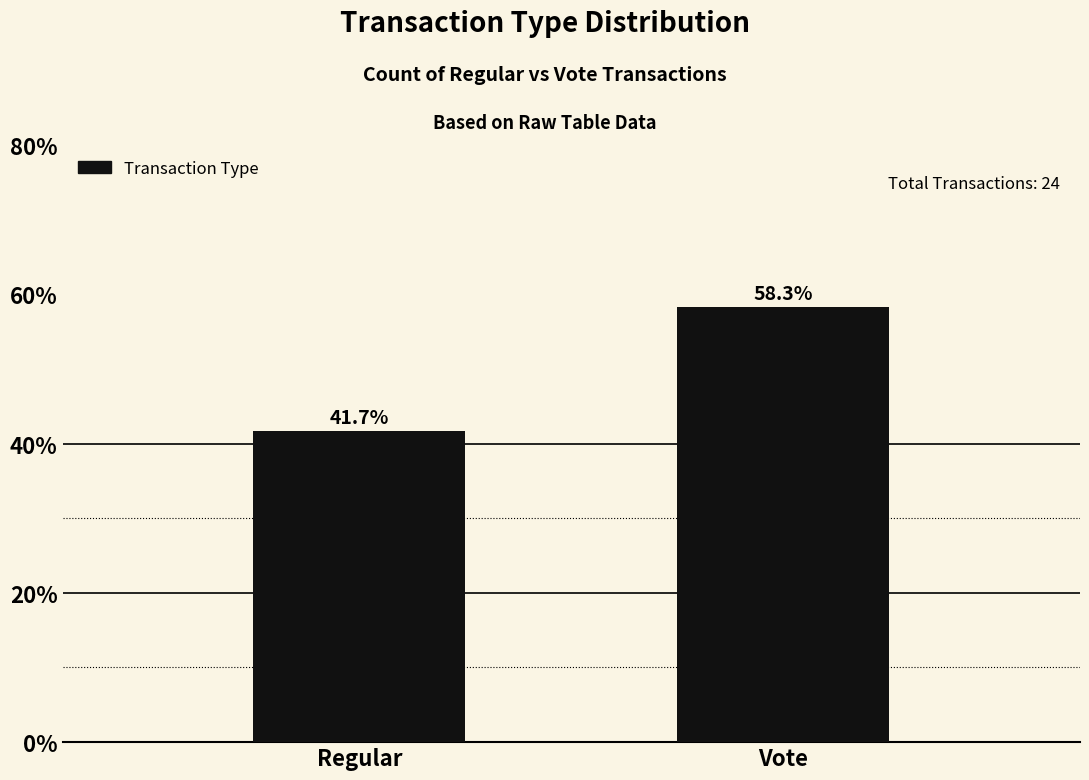

What is the label of the 2nd bar from the left?

Vote